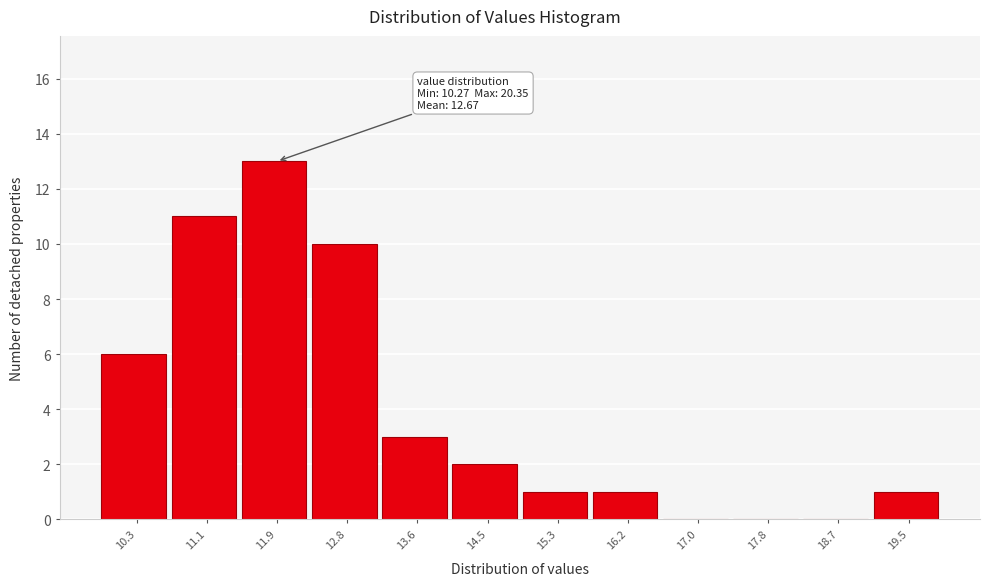

Reading left to right, what are all the values shown in this chart?

10.3=6	11.1=11	11.9=13	12.8=10	13.6=3	14.5=2	15.3=1	16.2=1	17.0=0	17.8=0	18.7=0	19.5=1